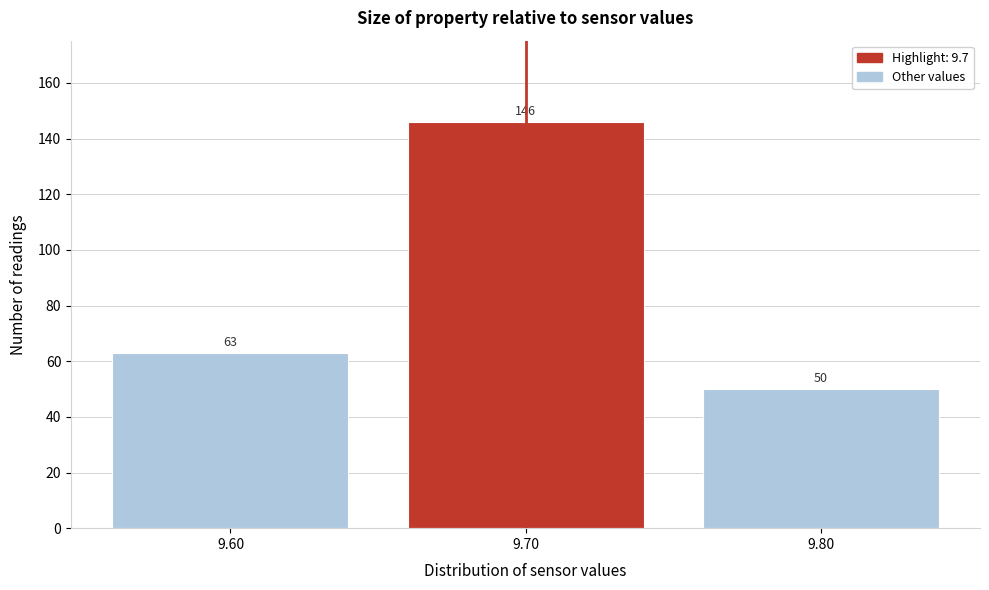

Reading right to left, transcribe all the data shown in this chart.

9.80=50	9.70=146	9.60=63